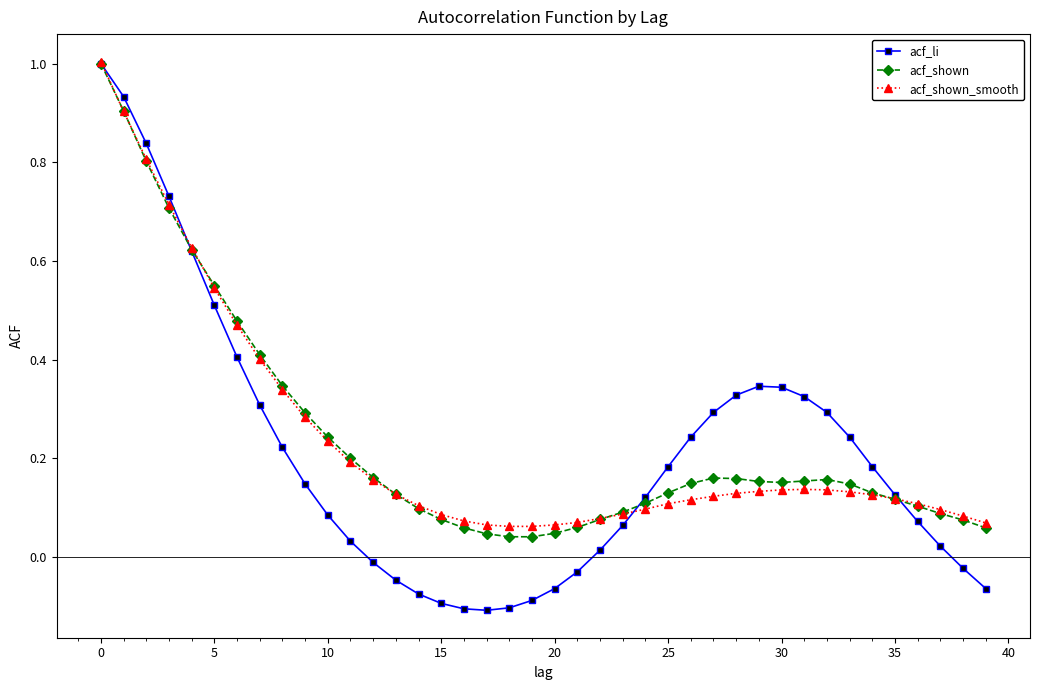

Which series has the largest range (max minus min)?

acf_li